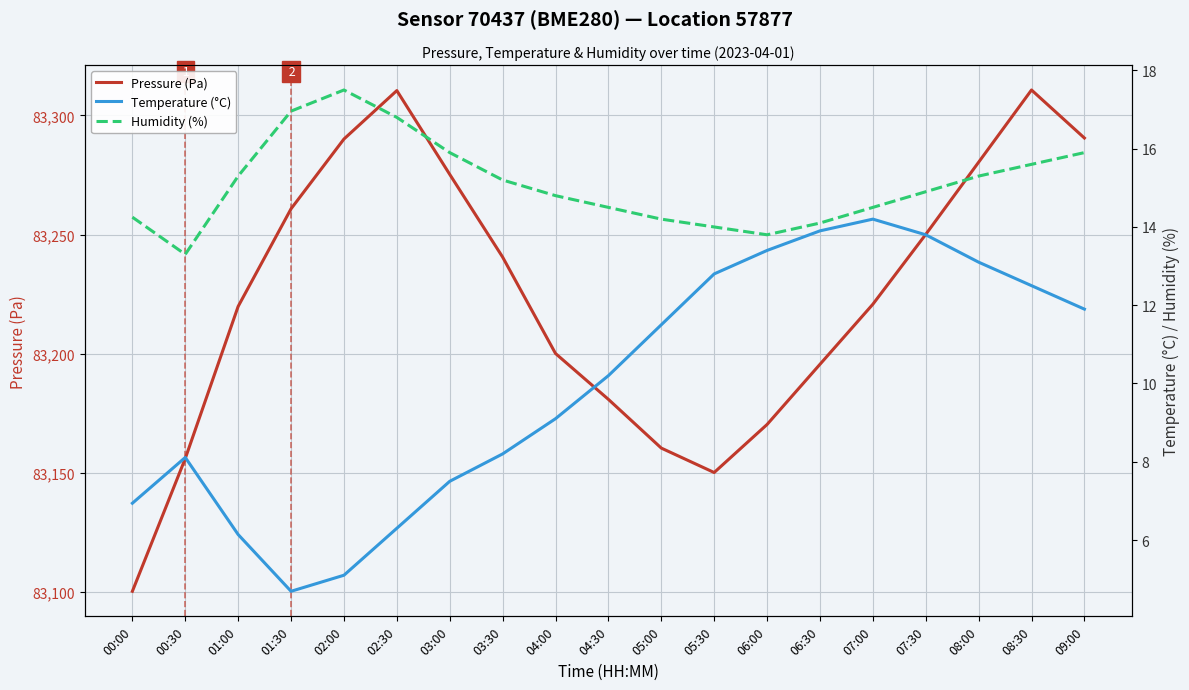

True or false: Pressure (Pa) and Humidity (%) intersect in this chart.

False